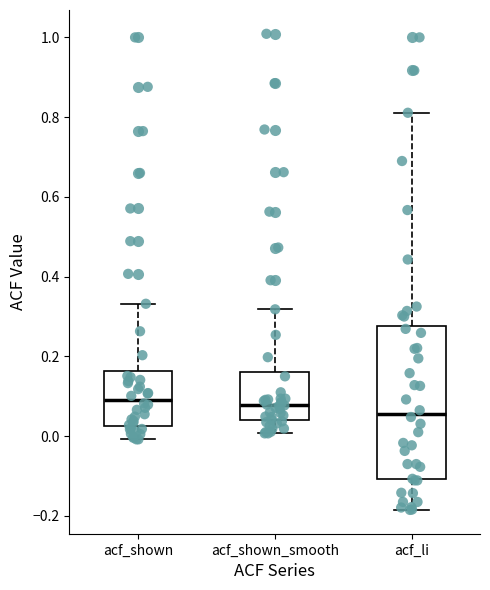

Where does the median line of the box for acf_shown sit on the y-axis? The values are not printed on the chart, so give them approximately, as read against the axis.

0.10